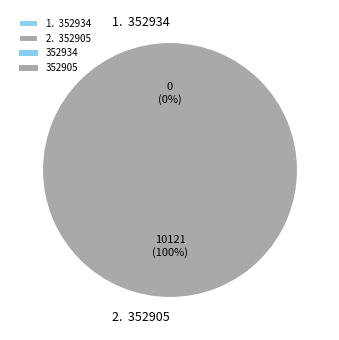

What is the change in value from 352934 to 352905?

+10121